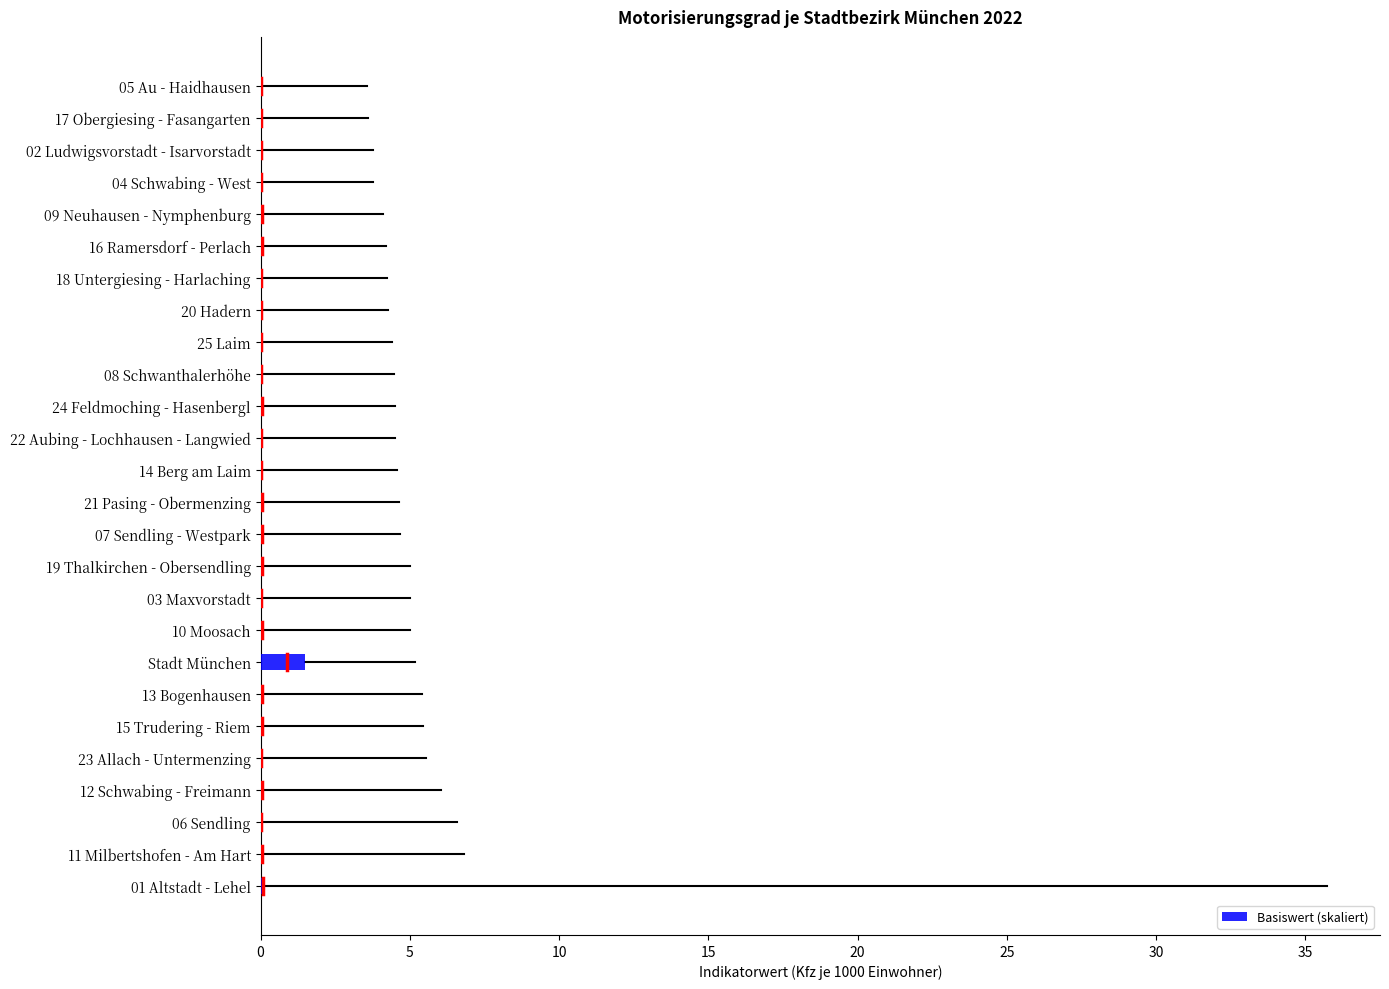

What is the sum of all values?

3.0